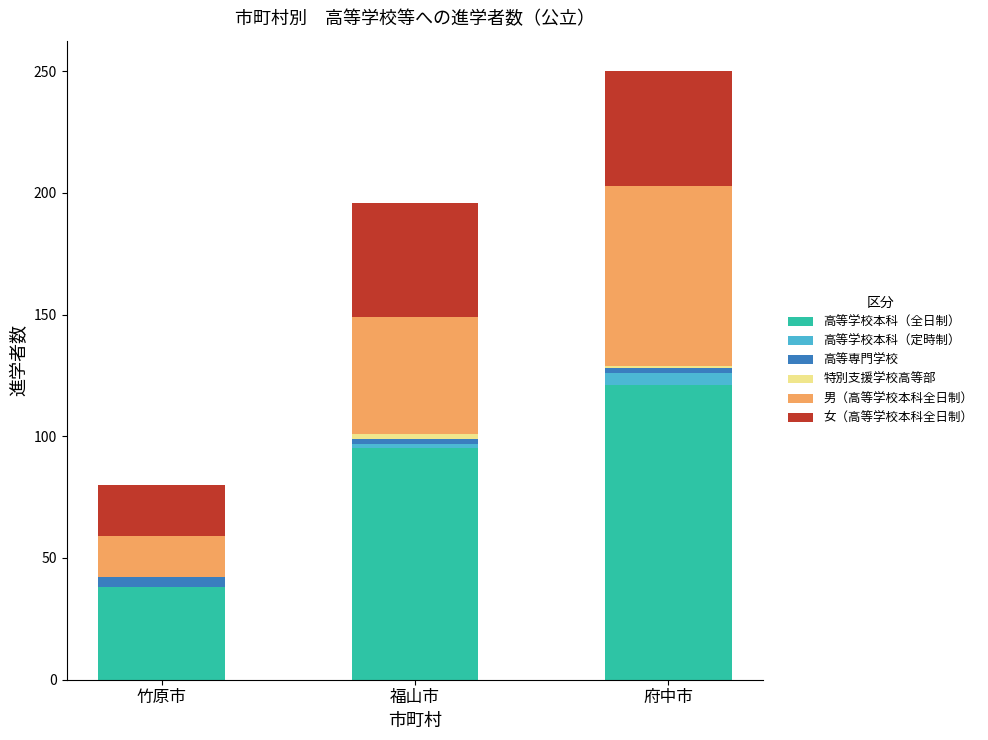

Are the bars grouped side by side (vs. stacked)?

No